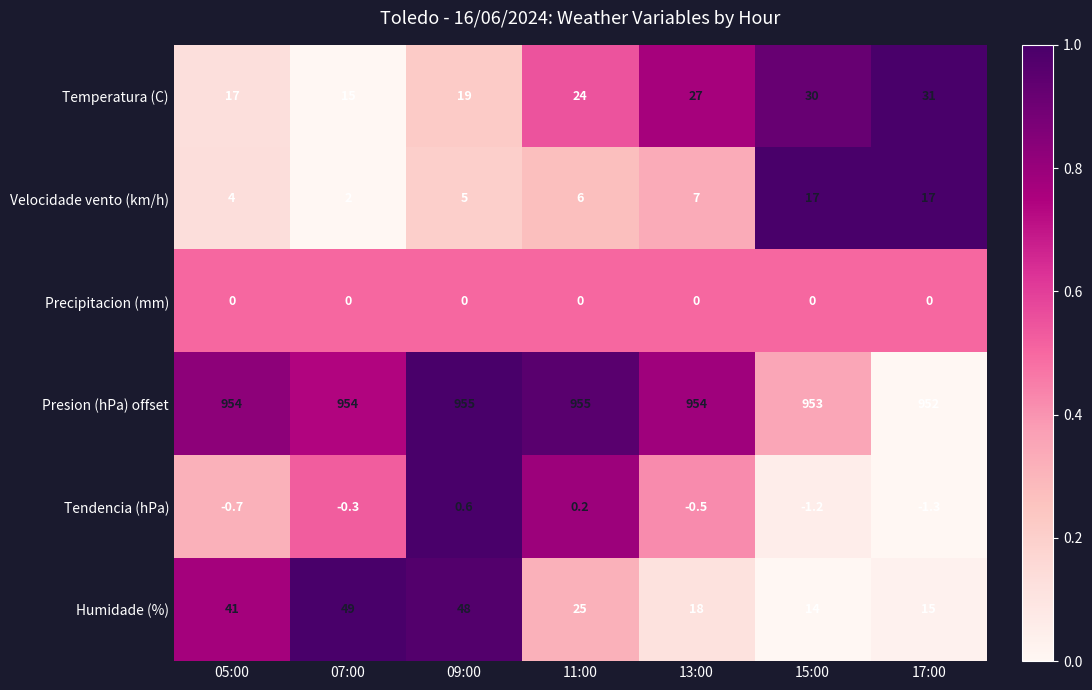

The Temperatura (C) series shows 29.9 at 09:00. True or false?

False